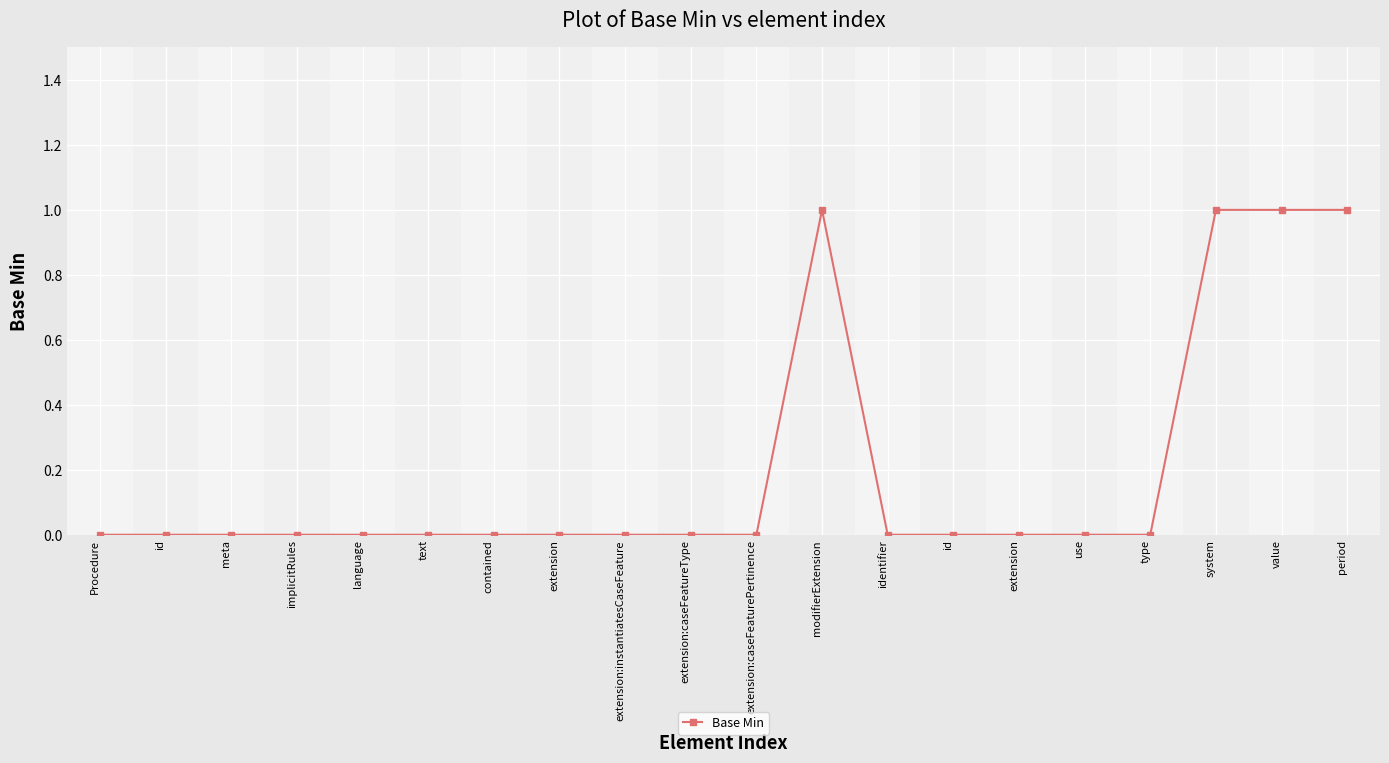

Does the chart display data point markers on the line(s)?

Yes